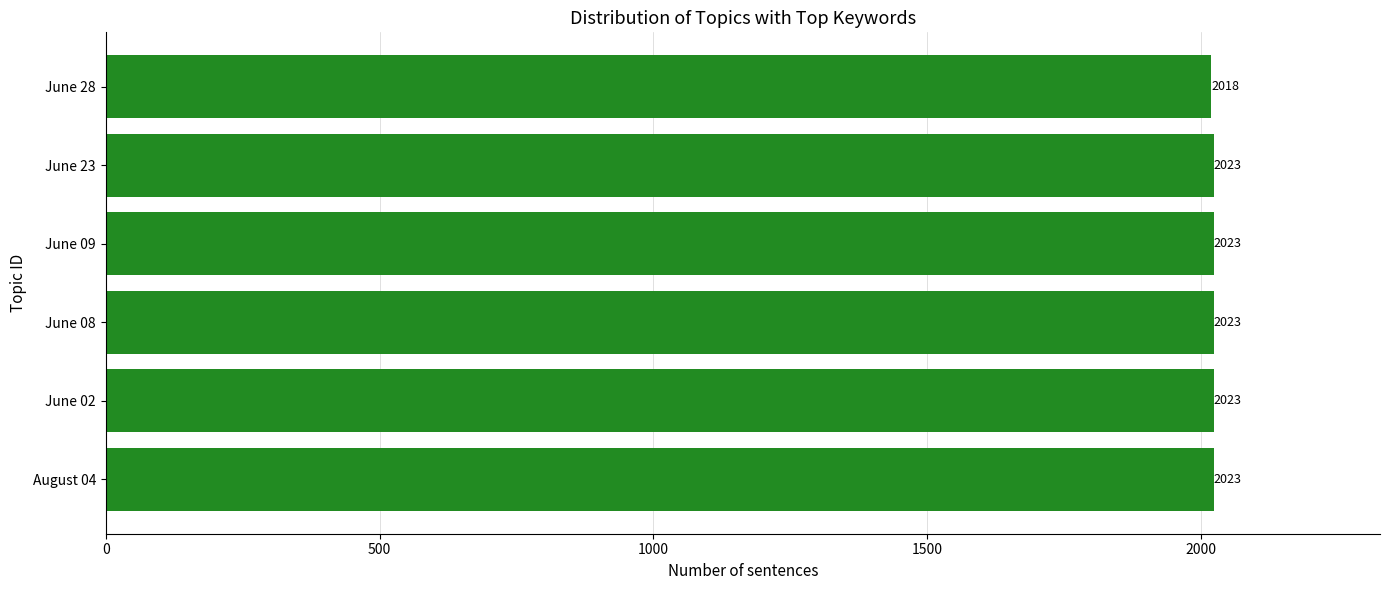

Where is the data nearest to the value 2020?

June 28